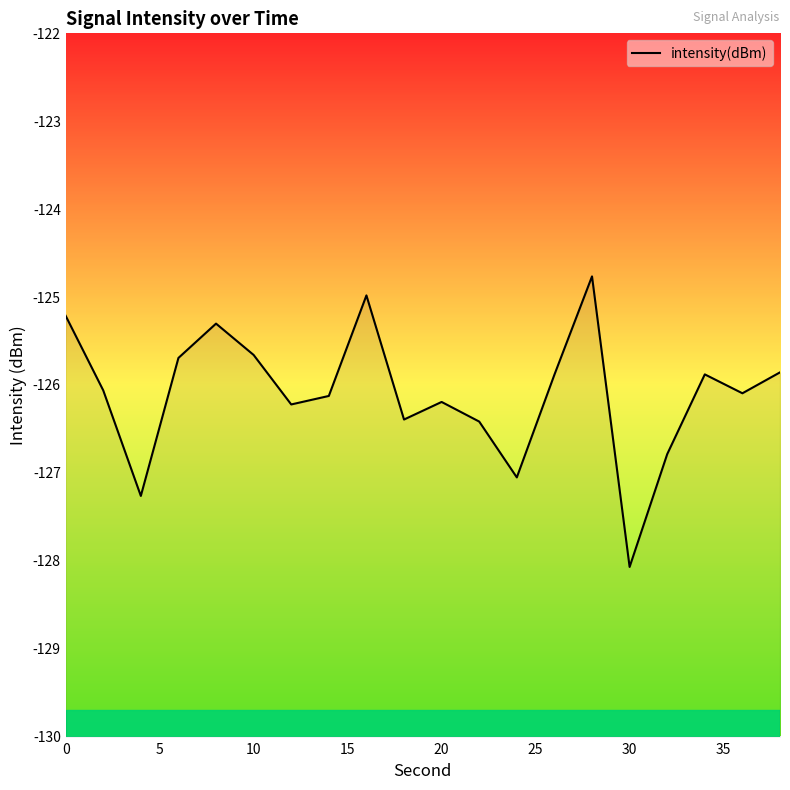

What is the smallest value displayed?

-128.1